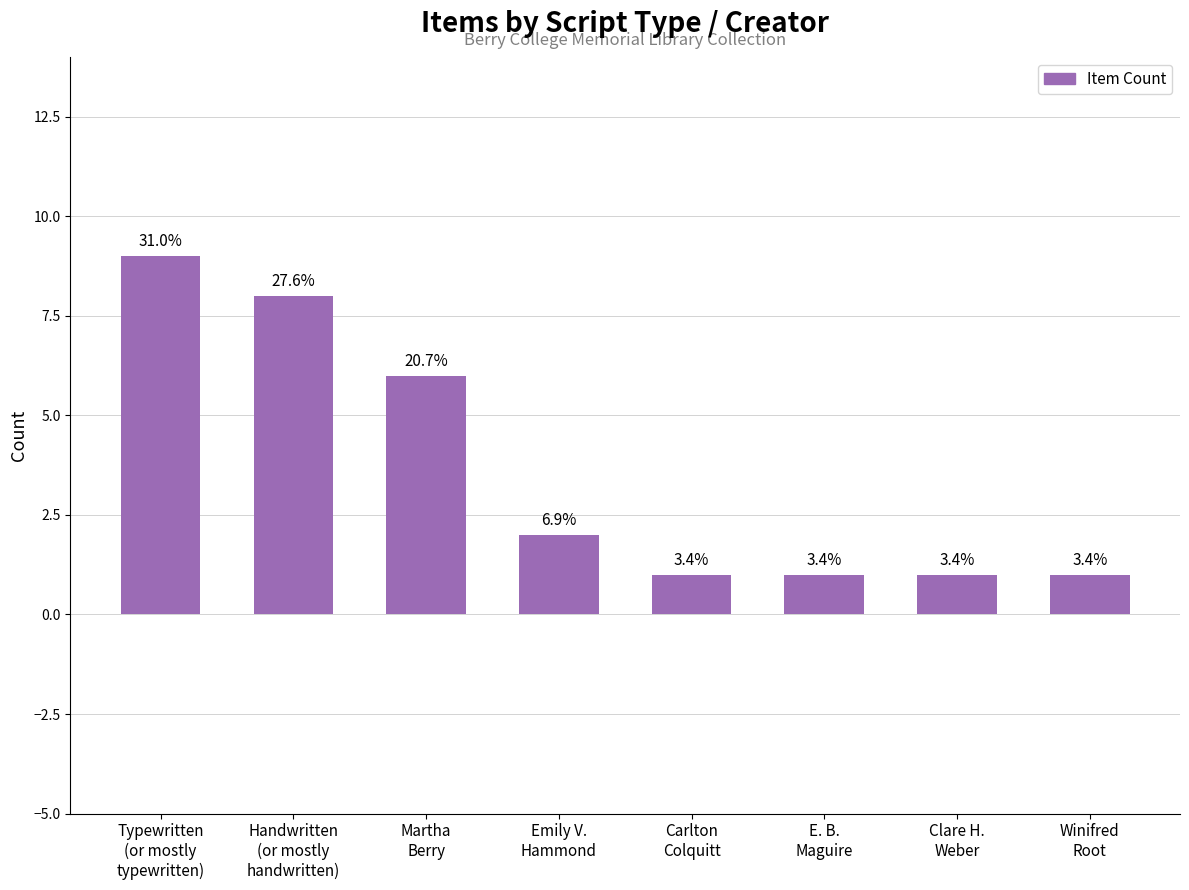

Which label corresponds to the largest value in the chart?

Typewritten
(or mostly
typewritten)